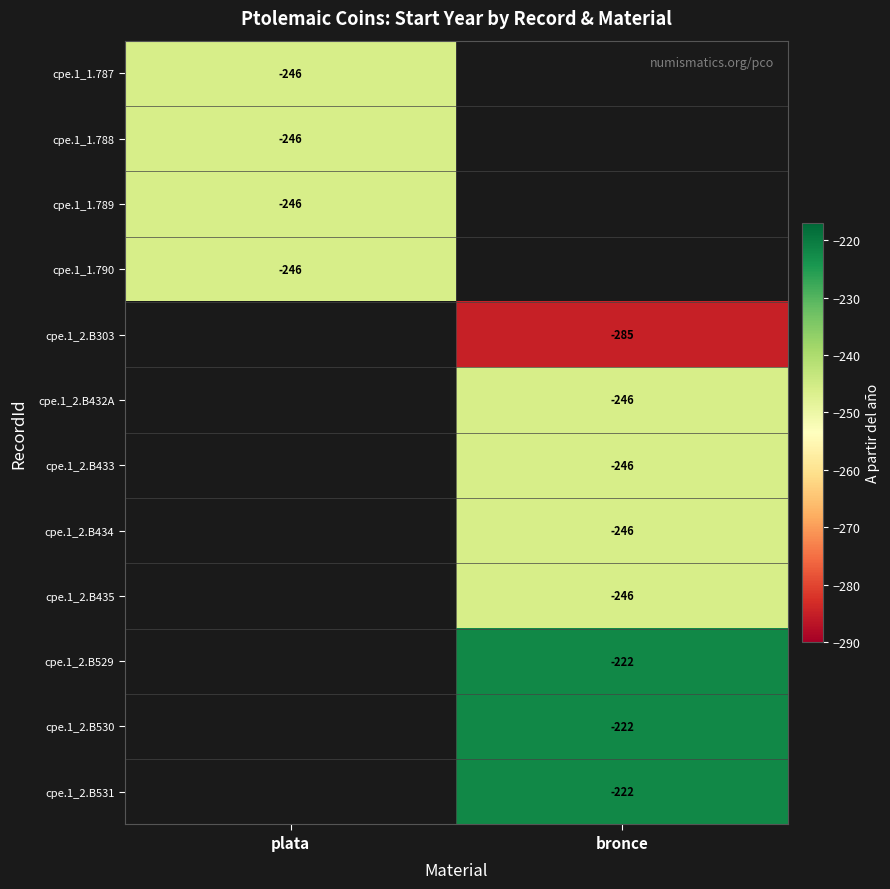

True or false: cpe.1_2.B530 has a value of -222 at bronce.

True